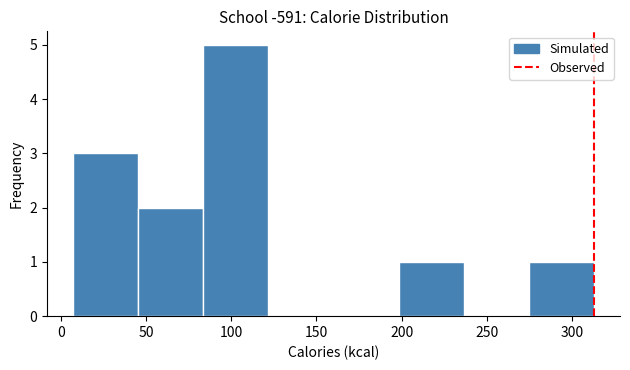

Which range on the x-axis has the tallest bar?

85 to 120